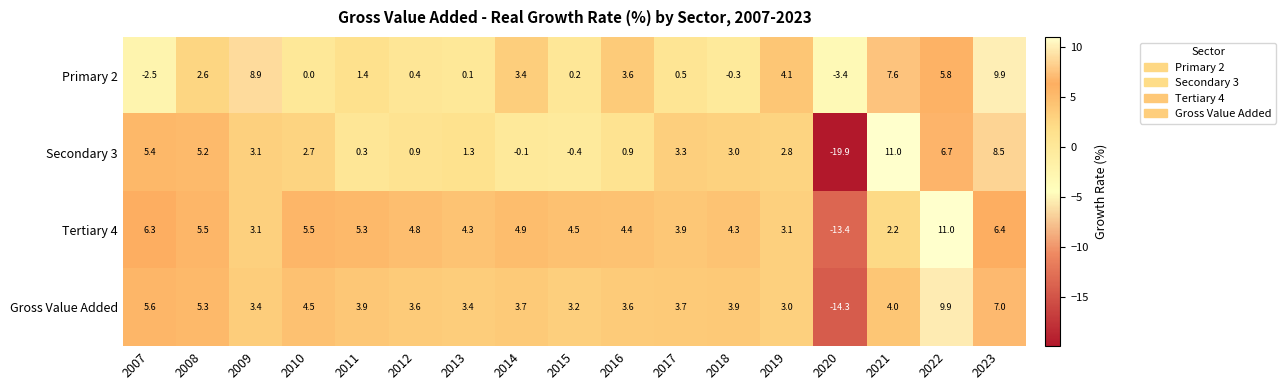

What is the spread (max minus min) of values at 2010?

5.5